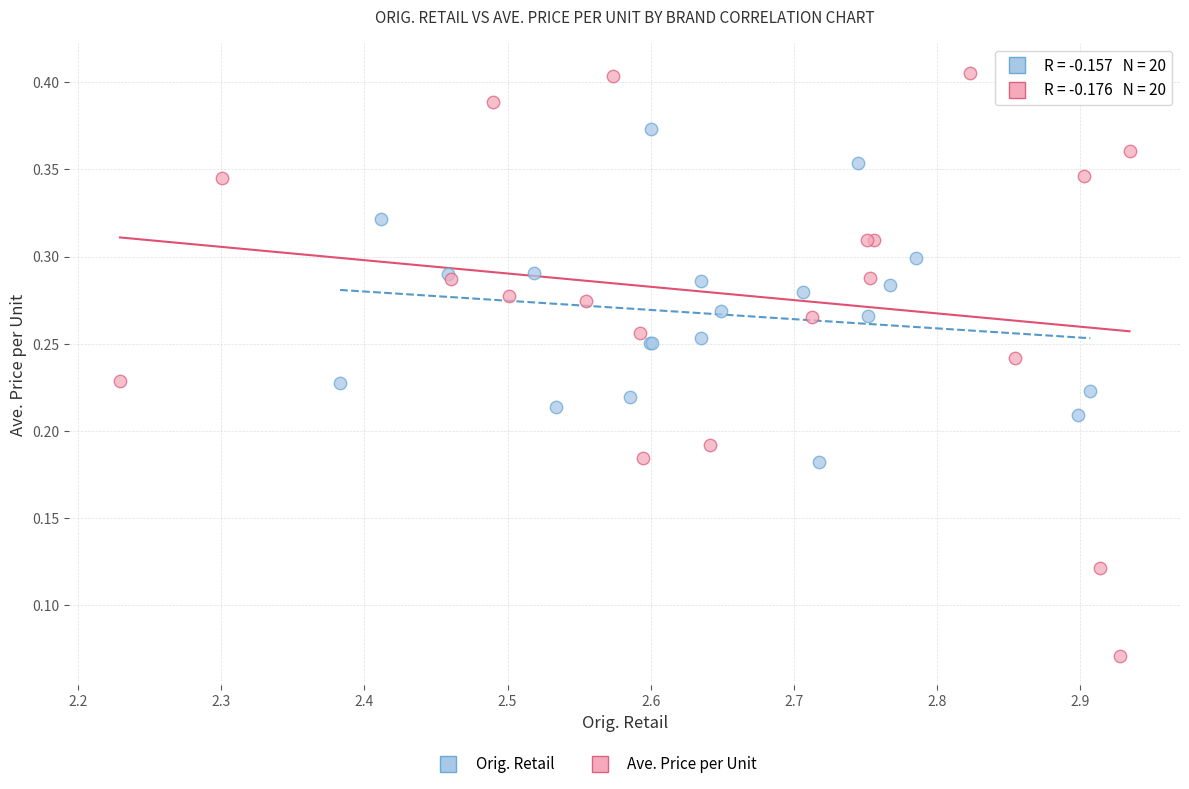

Which series contains the highest Y value?

Ave. Price per Unit